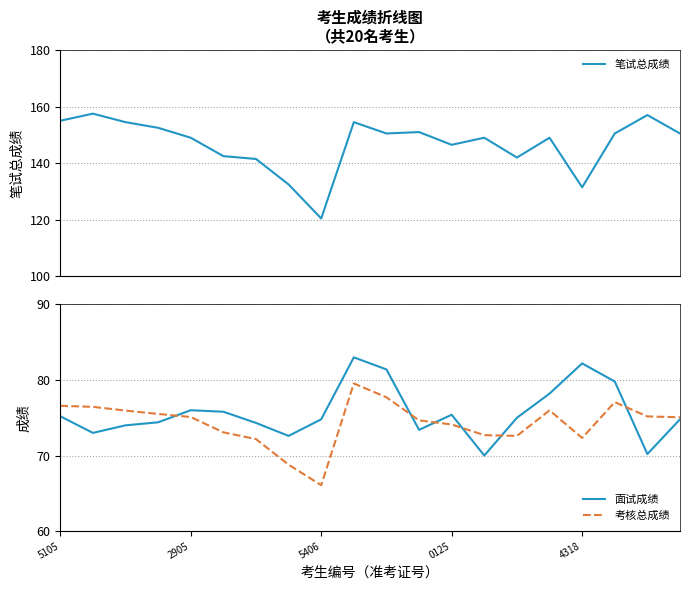

Is it true that 面试成绩 equals 75.2 at 5105?

True